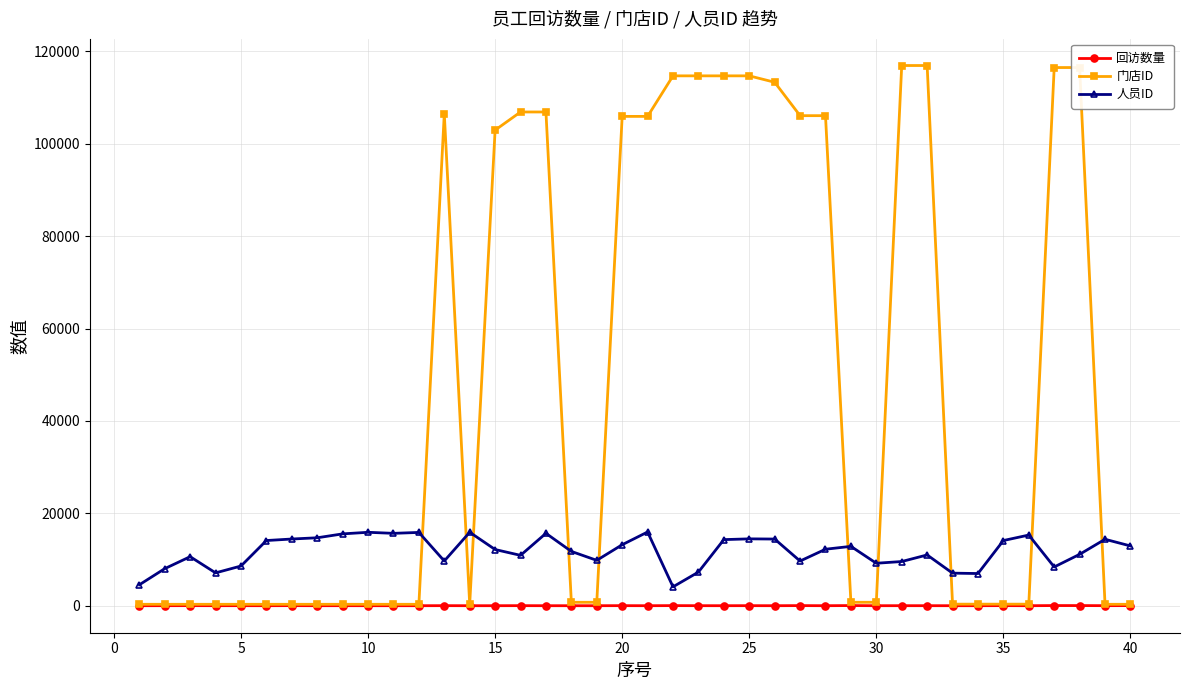

Which series has the largest total across all categories?

门店ID